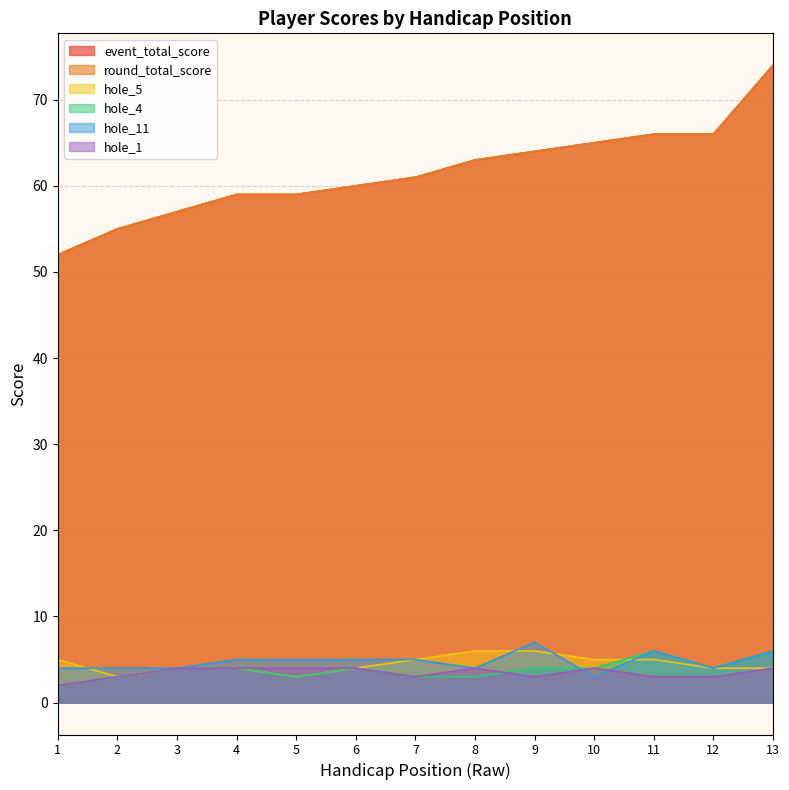

Does the chart display data point markers on the line(s)?

No